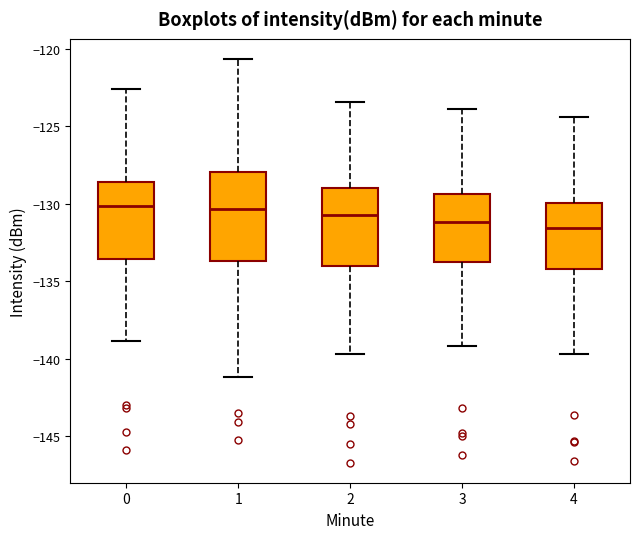

Reading left to right, read every box against the y-axis: the position of its median line, the range the box covers, and the ends of its whiskers. The values are not printed on the chart, so give them approximately, as read against the axis.

0: median -130.0, box -133.5 to -128.5, whiskers -139.0 to -122.5
1: median -130.5, box -133.5 to -128.0, whiskers -141.0 to -120.5
2: median -130.5, box -134.0 to -129.0, whiskers -139.5 to -123.5
3: median -131.0, box -134.0 to -129.5, whiskers -139.0 to -124.0
4: median -131.5, box -134.0 to -130.0, whiskers -139.5 to -124.5